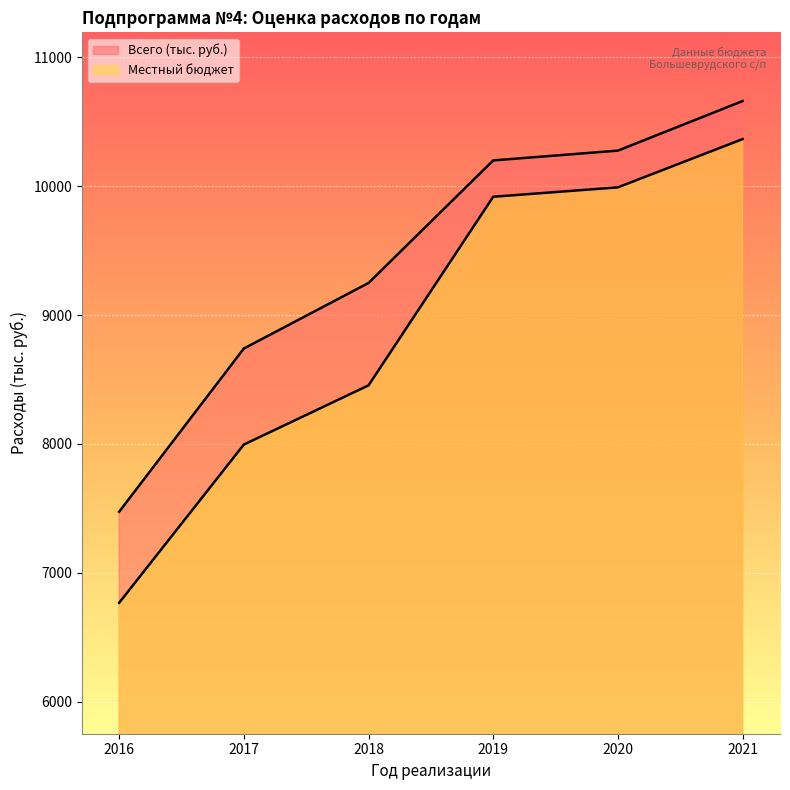

What are all the series names shown in the legend?

Всего (тыс. руб.), Местный бюджет